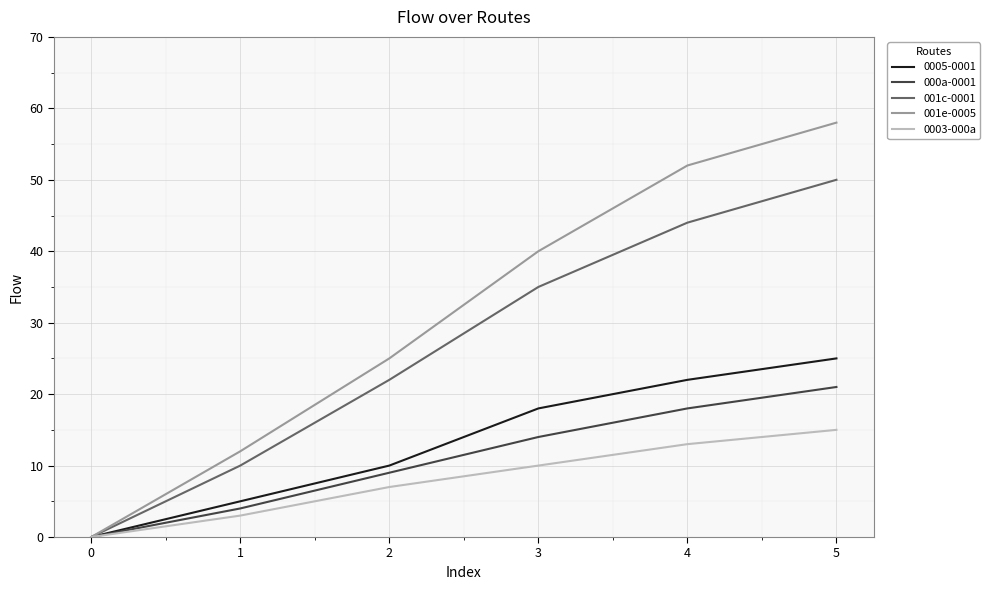

True or false: 001c-0001 has more than 1 interior local peaks.

False